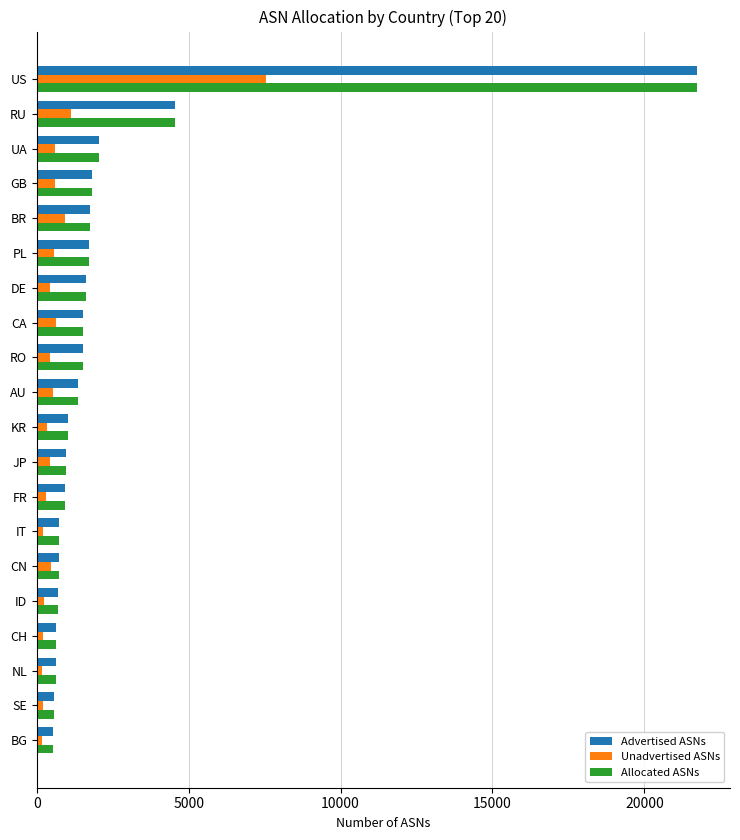

What is the difference between the maximum and minimum values in the Advertised ASNs series?

21187